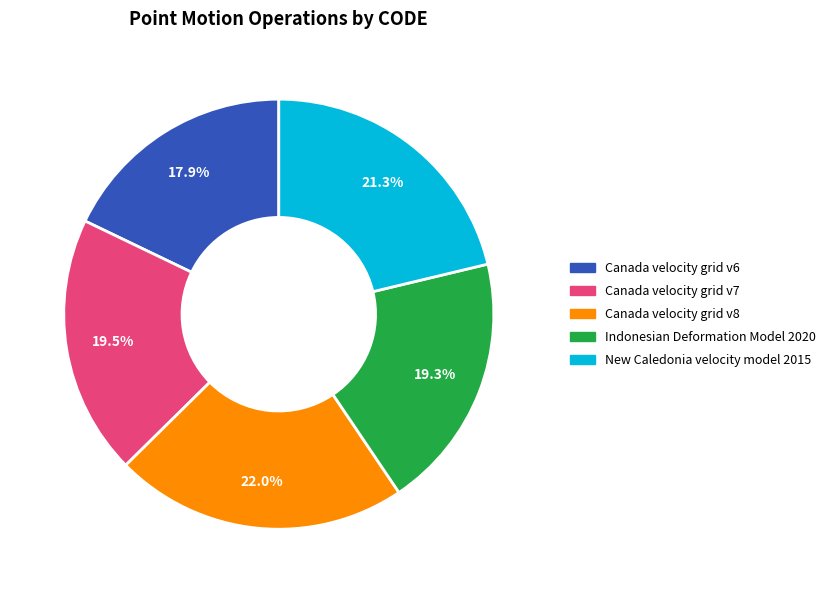

What percentage is the Canada velocity grid v8 slice, to the nearest percent?

22%